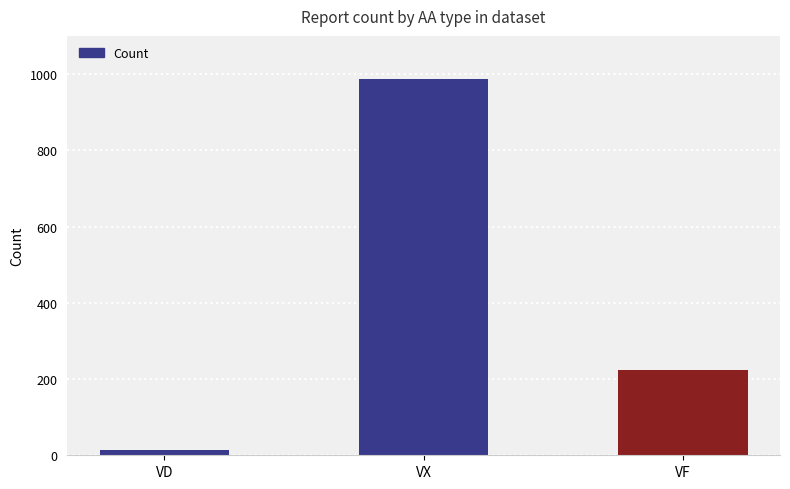

List the labels in order of value, largest first.

VX, VF, VD